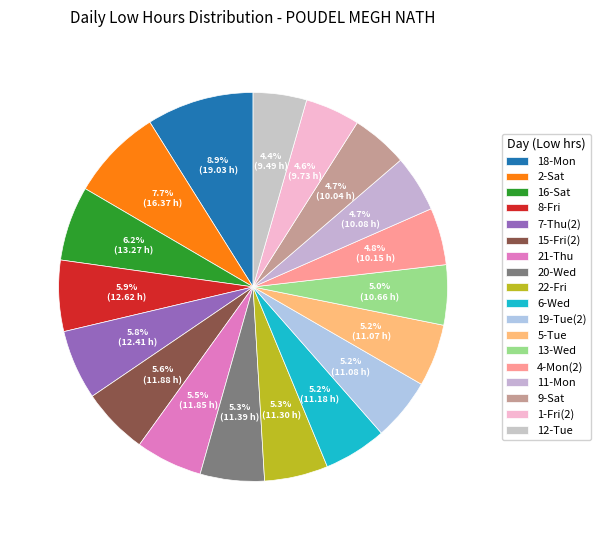

Rank the categories by value from lowest to highest.

12-Tue, 1-Fri(2), 9-Sat, 11-Mon, 4-Mon(2), 13-Wed, 5-Tue, 19-Tue(2), 6-Wed, 22-Fri, 20-Wed, 21-Thu, 15-Fri(2), 7-Thu(2), 8-Fri, 16-Sat, 2-Sat, 18-Mon